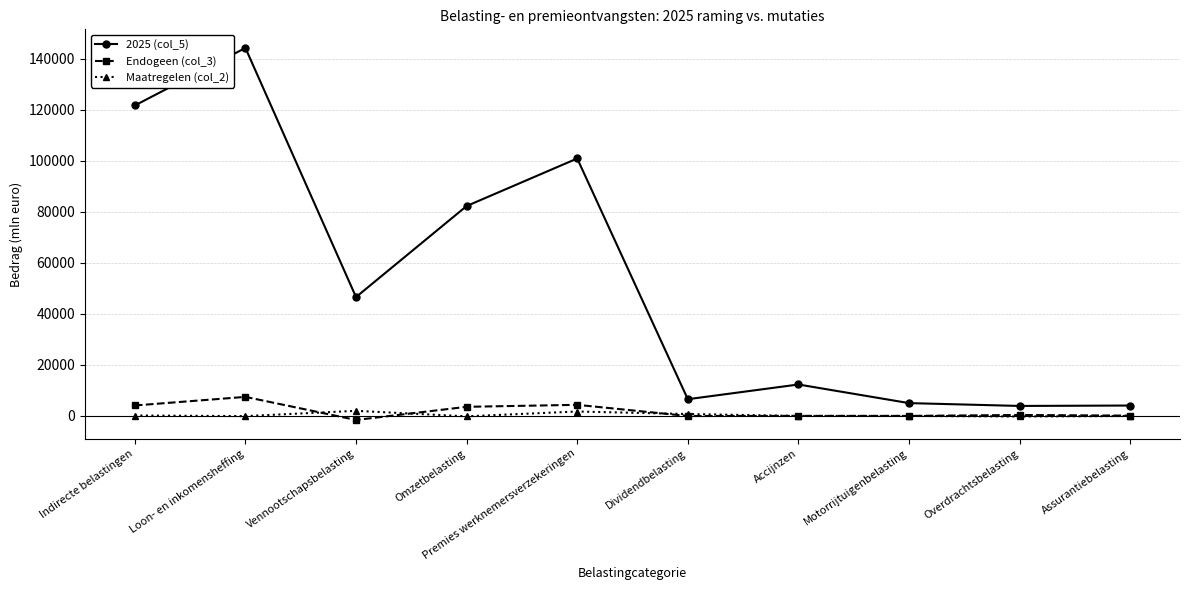

What is the value of the 2025 (col_5) point at the 6th from the left?

6577